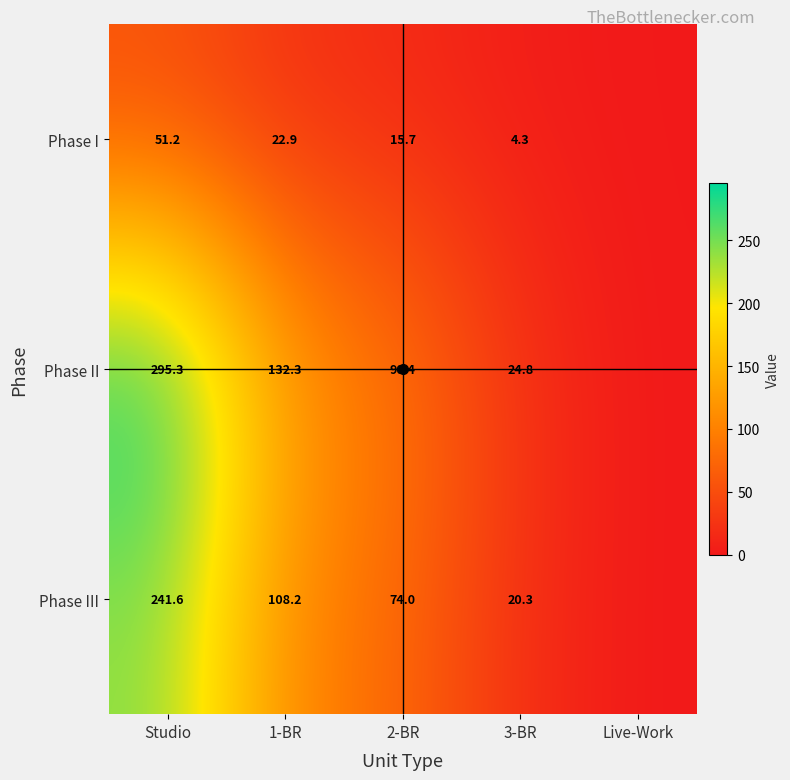

What is the average value of the Phase II series?

108.6